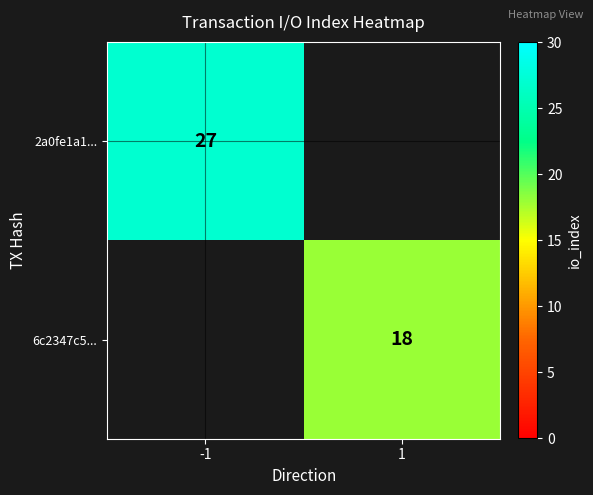

The 6c2347c5... series shows 31 at 1. True or false?

False